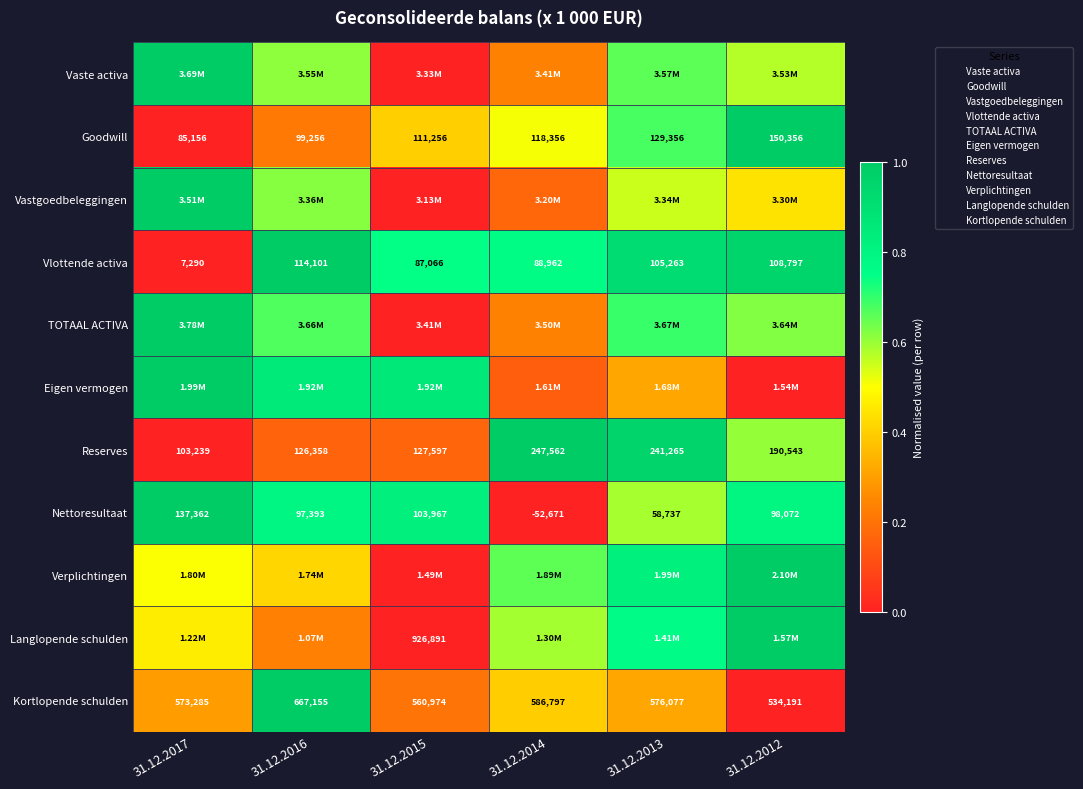

List the labels in order of Eigen vermogen value, largest first.

31.12.2017, 31.12.2015, 31.12.2016, 31.12.2013, 31.12.2014, 31.12.2012